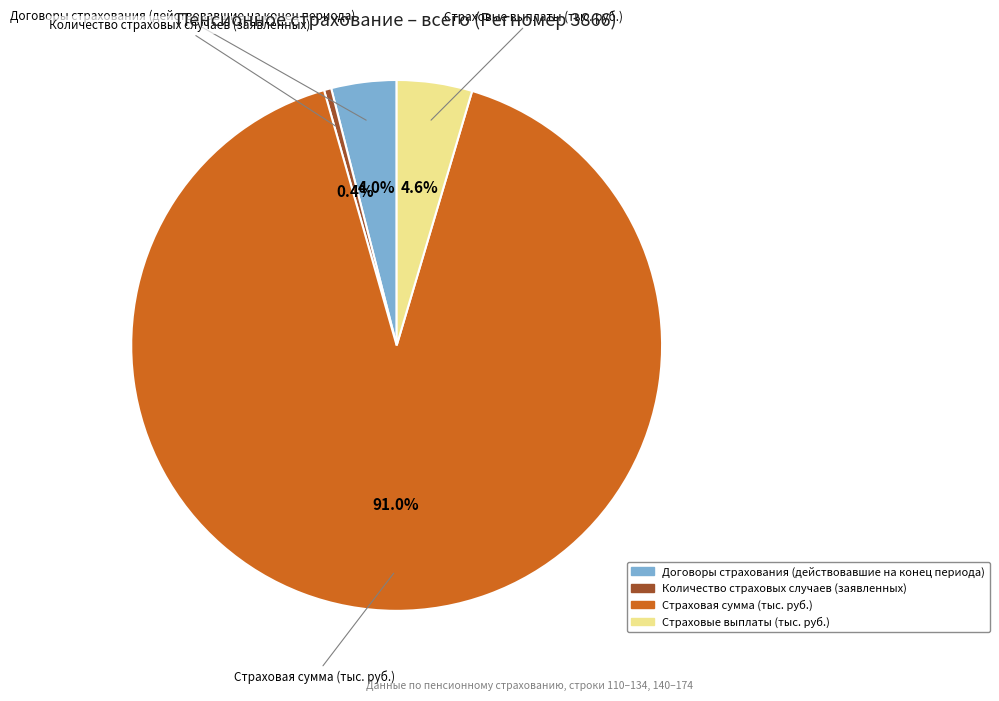

True or false: Страховая сумма (тыс. руб.) accounts for 91% of the total.

True